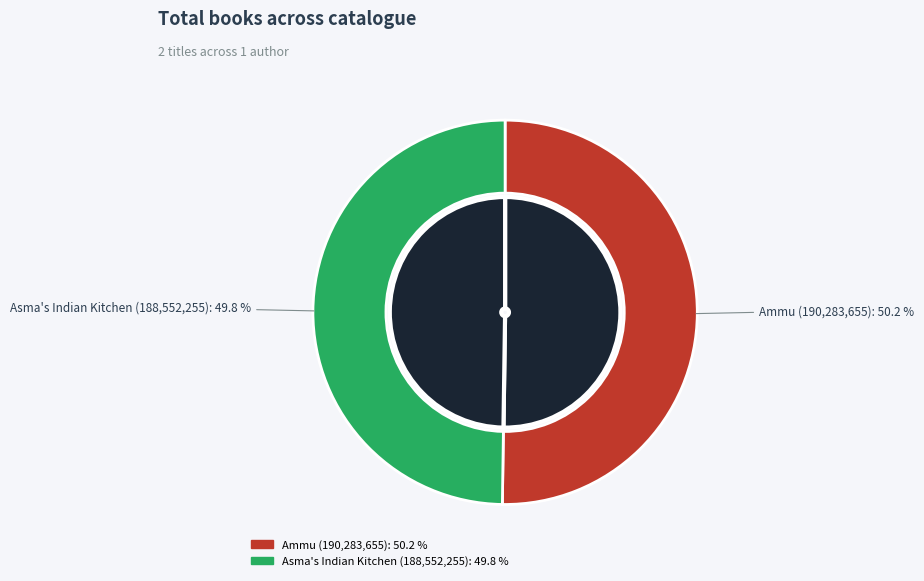

How much of the chart is everything except Asma's Indian Kitchen?

50.2%